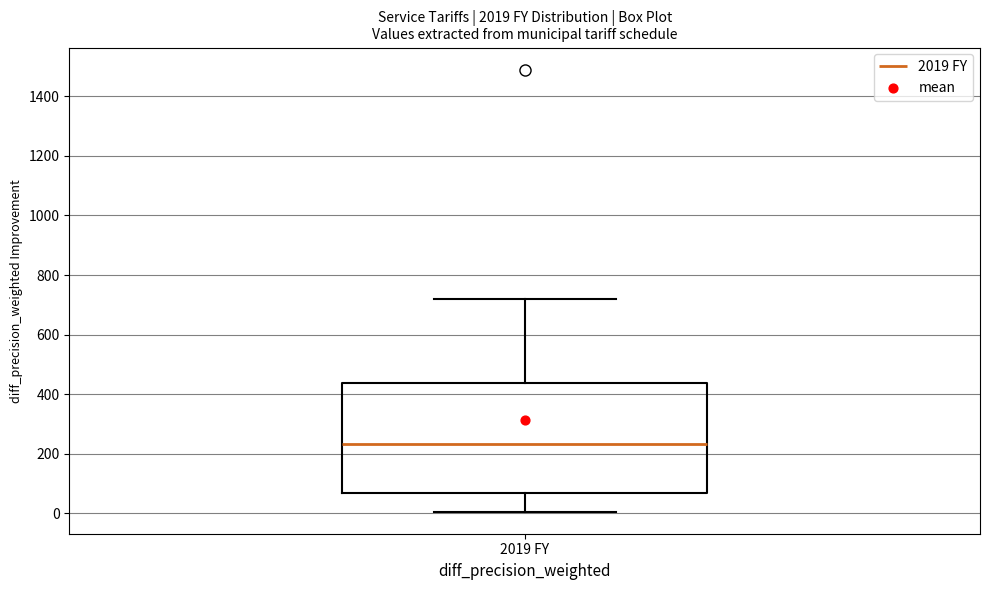

Transcribe this box plot: give where the median line is, the range the box spans, and where the two whiskers end, as read against the y-axis. The values are not printed on the chart, so give them approximately, as read against the axis.

median 240, box 60 to 440, whiskers 0 to 720